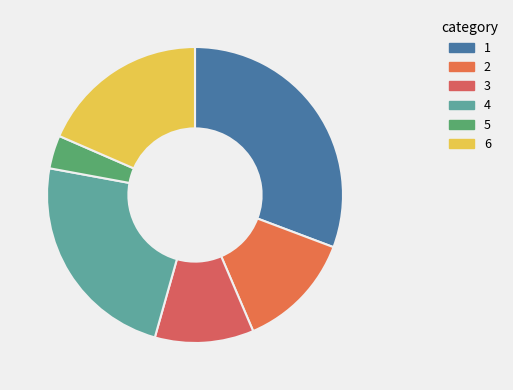

Count the number of slices in the pie.

6